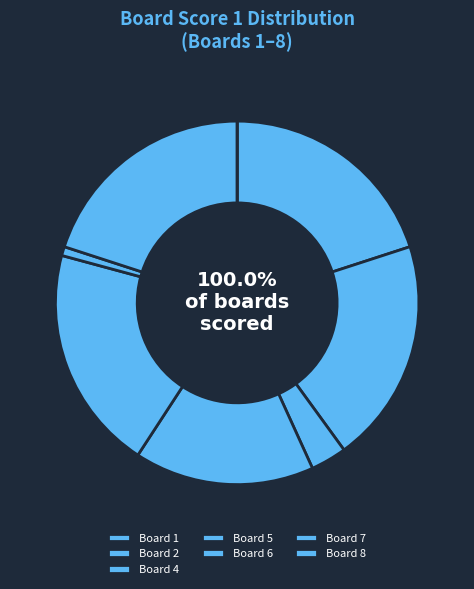

Between Board 1 and Board 7, which is larger?

Board 1